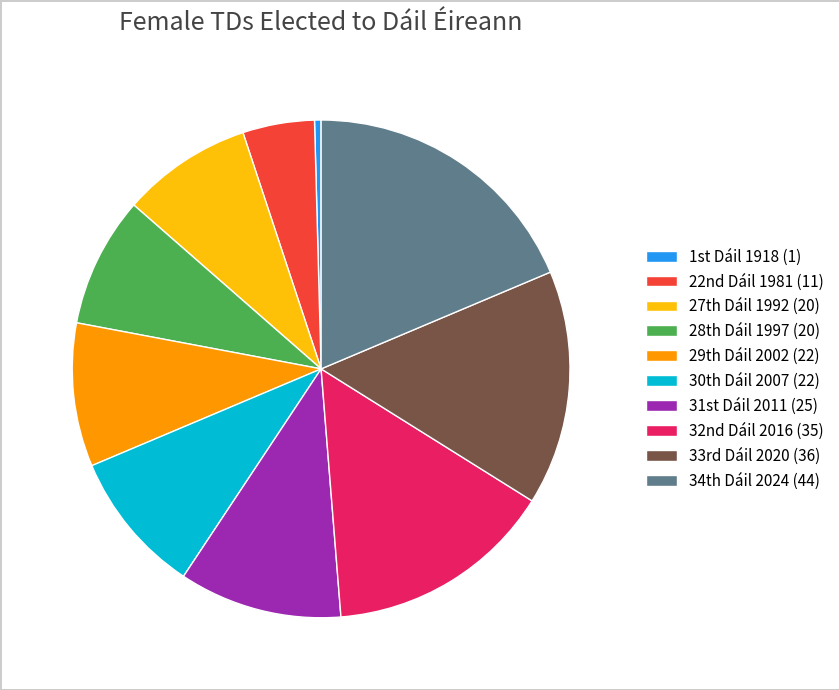

Which category has the biggest portion of the pie?

34th Dáil 2024